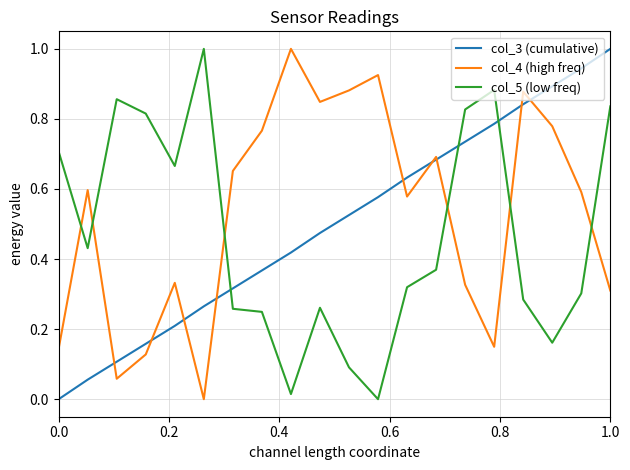

Which series ends up on top after the final intersection of col_5 (low freq) and col_4 (high freq)?

col_5 (low freq)